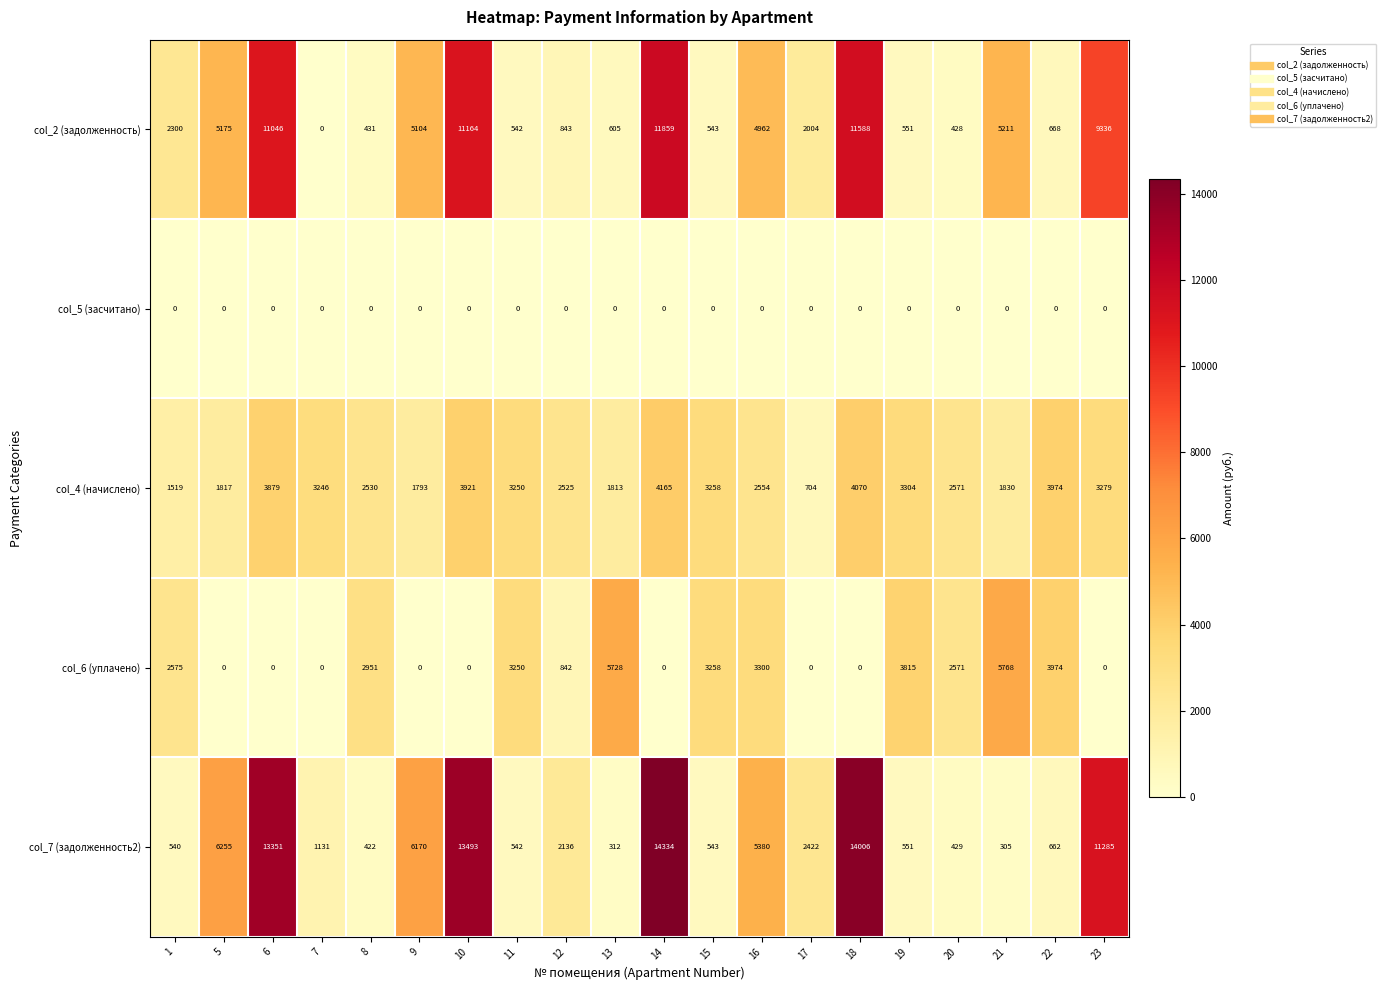

Is it true that col_7 (задолженность2) equals 551 at 19?

True